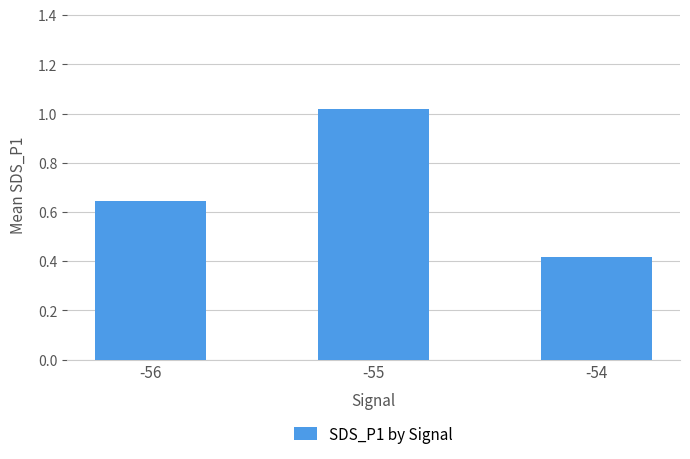

At which category does the chart reach its minimum across all series?

-54